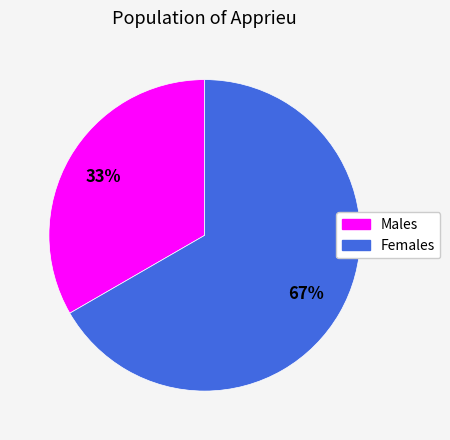

Count the number of slices in the pie.

2